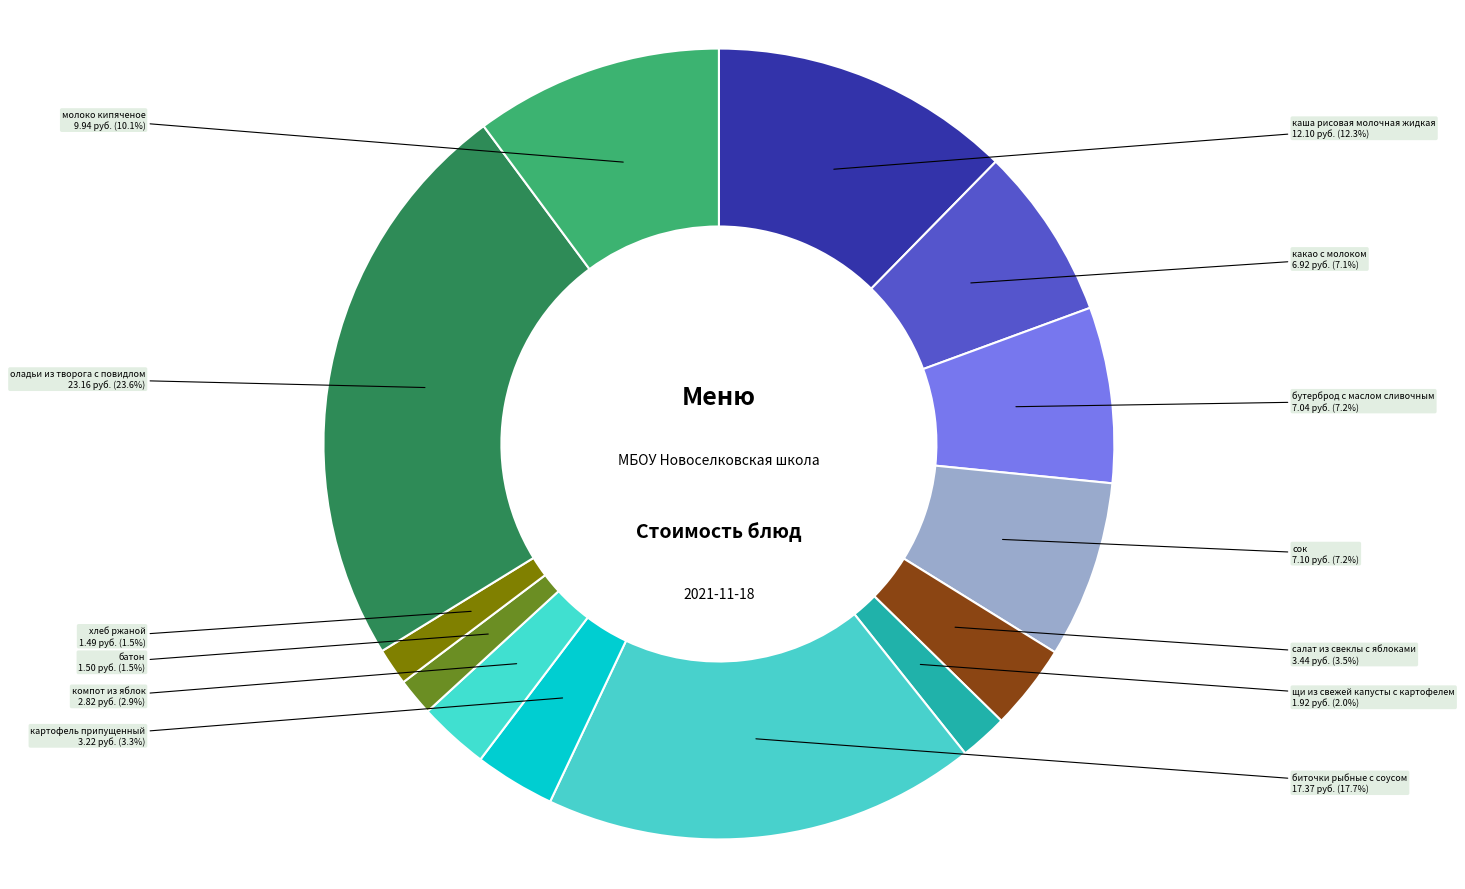

Combined, do хлеб ржаной and компот из яблок account for over 50%?

No